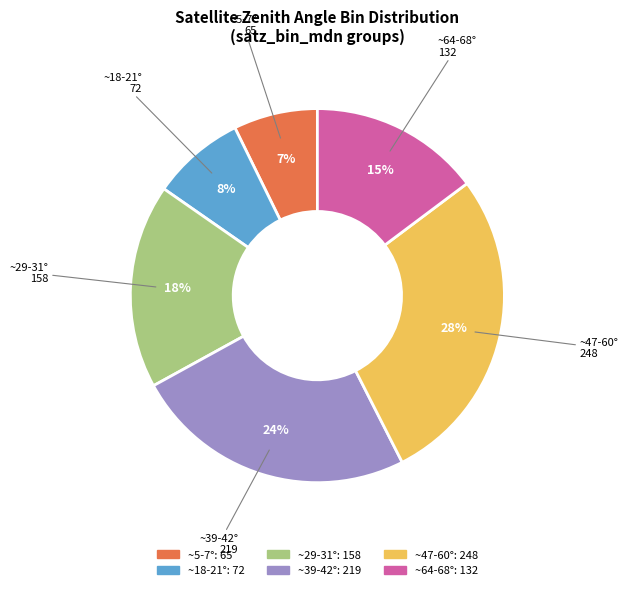

Is there a majority slice in this chart?

No